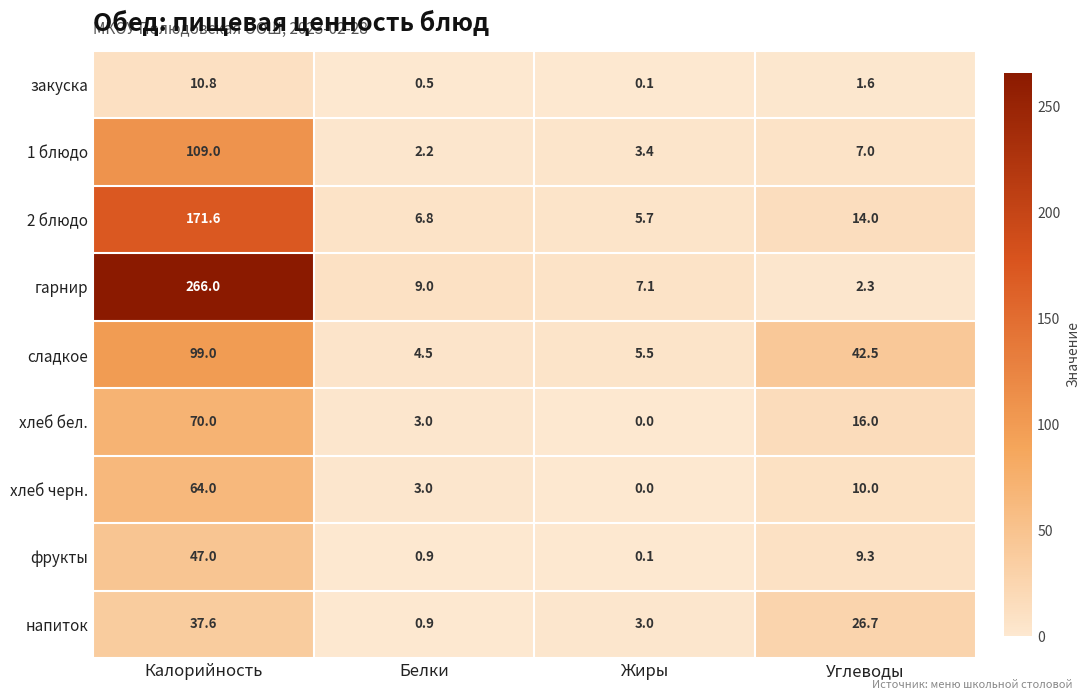

Rank the series by their maximum value, from highest to lowest.

гарнир, 2 блюдо, 1 блюдо, сладкое, хлеб бел., хлеб черн., фрукты, напиток, закуска